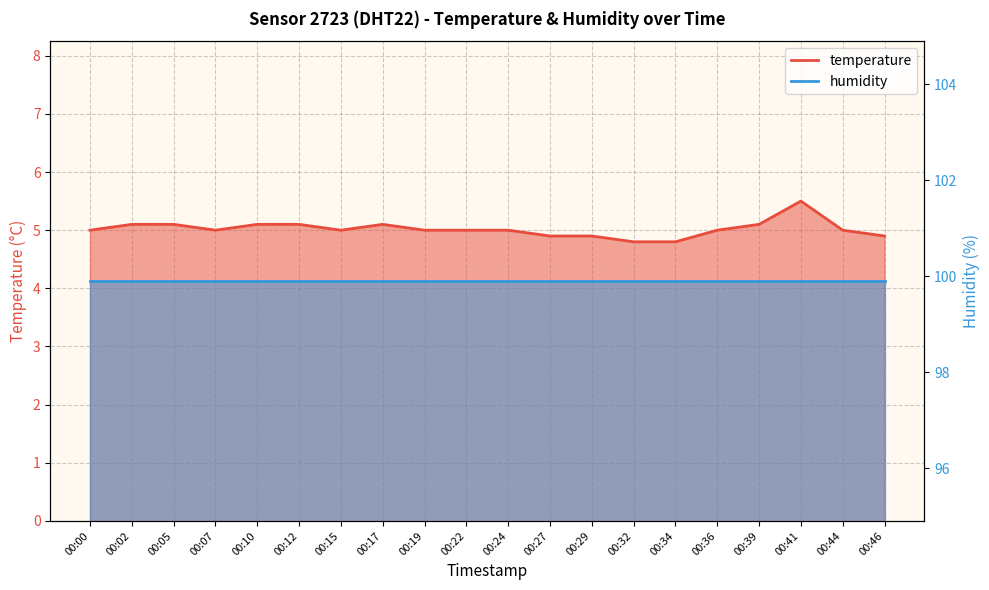

At which label does the data first exceed 5?

00:02